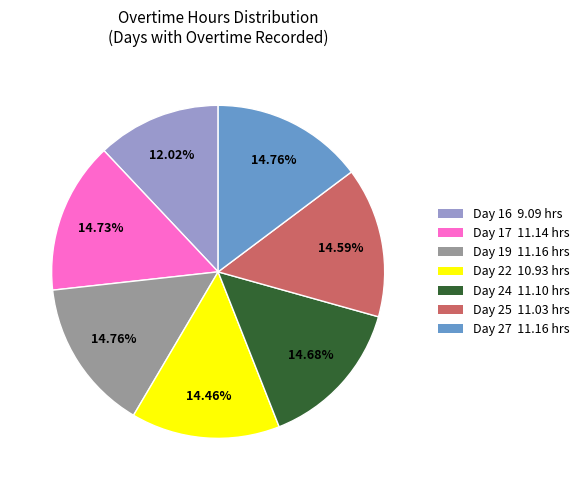

What portion of the pie excludes Day 16?

88.0%